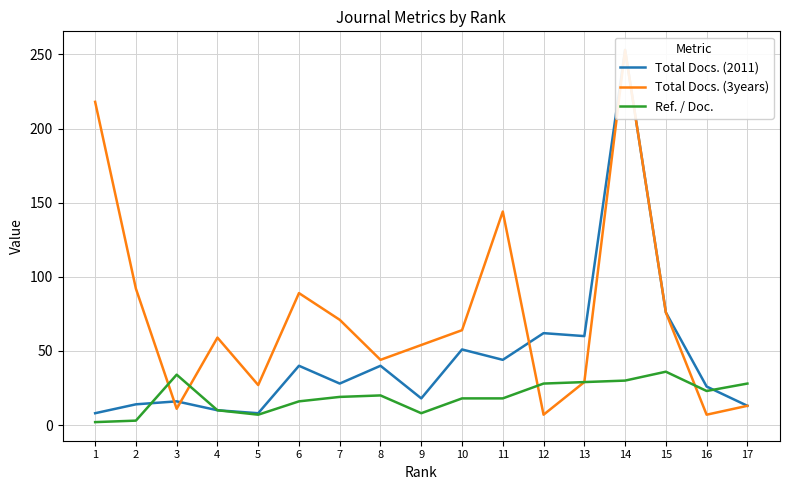

At which label does Total Docs. (2011) first exceed 28?

6